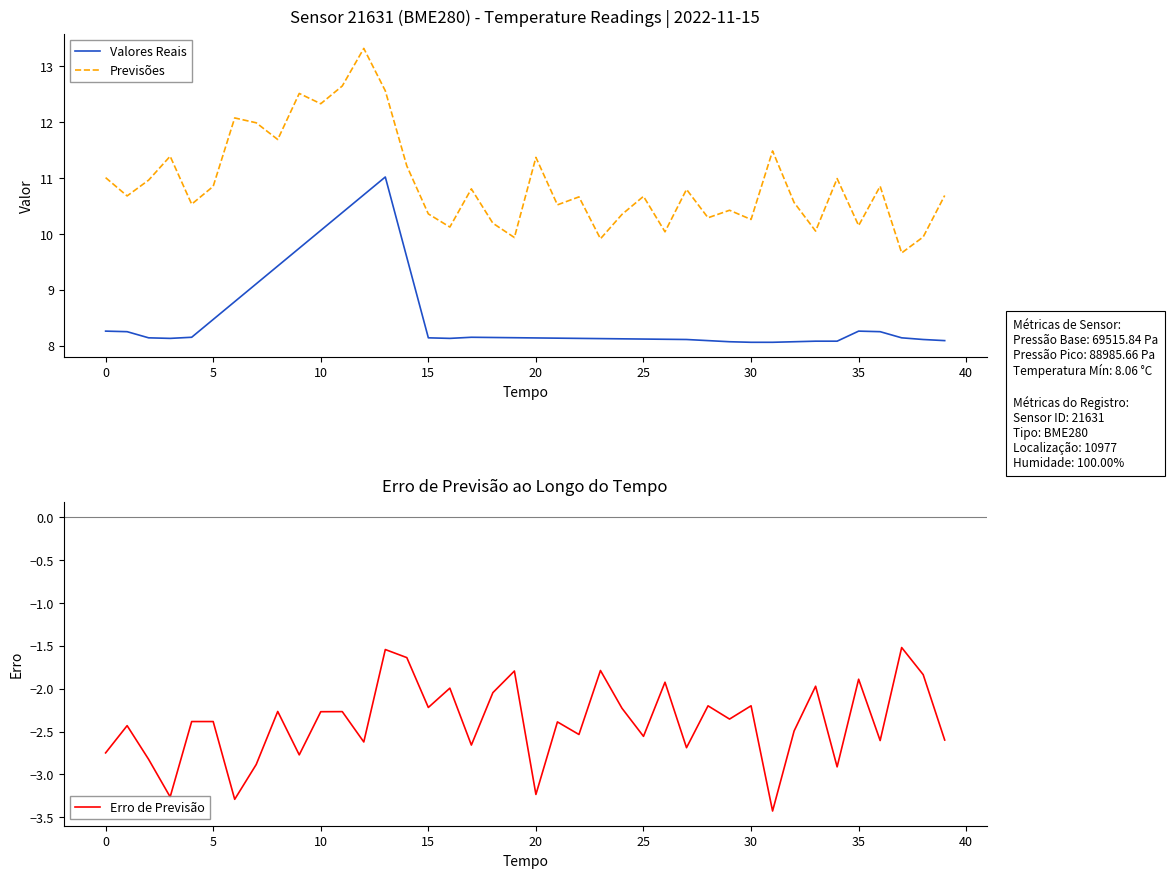

What is the sum of all Valores Reais values?

341.3